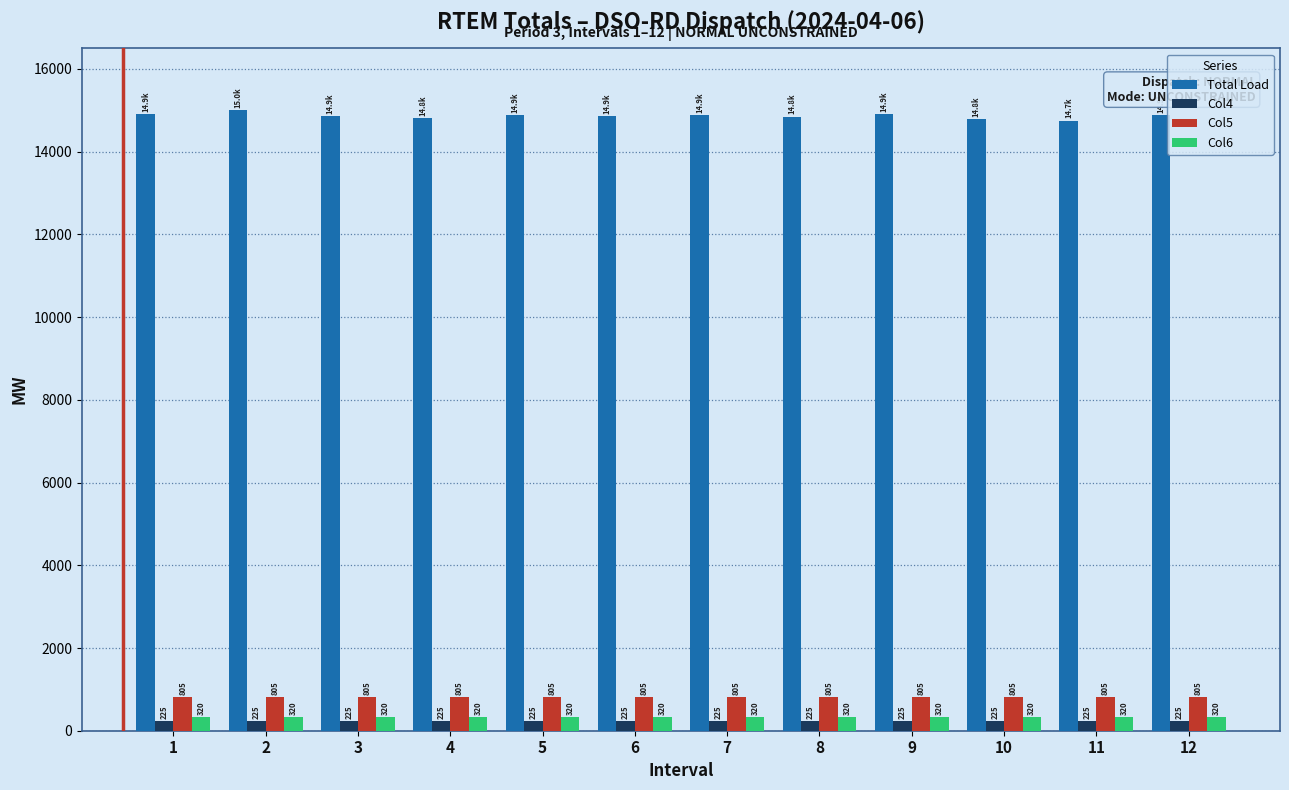

List the series in order of their peak value, lowest first.

Col4, Col6, Col5, Total Load